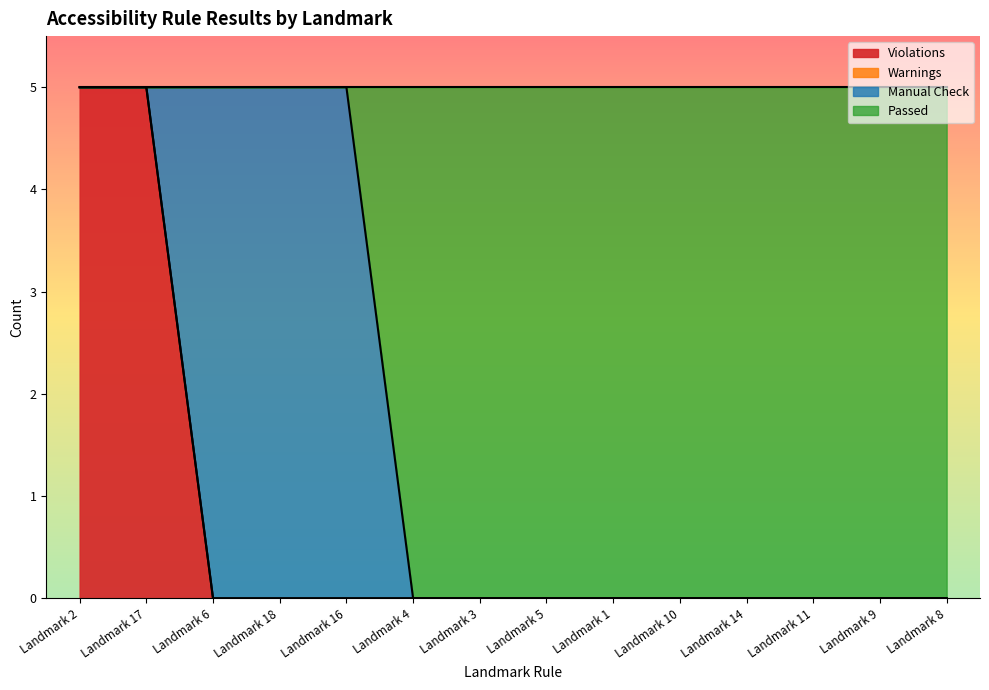

How many lines are shown in the chart?

4